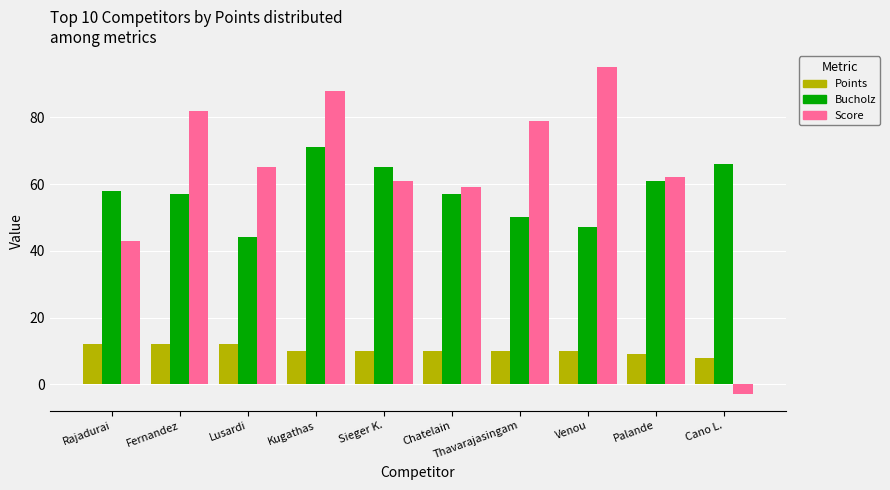

Count the number of categories in the chart.

10